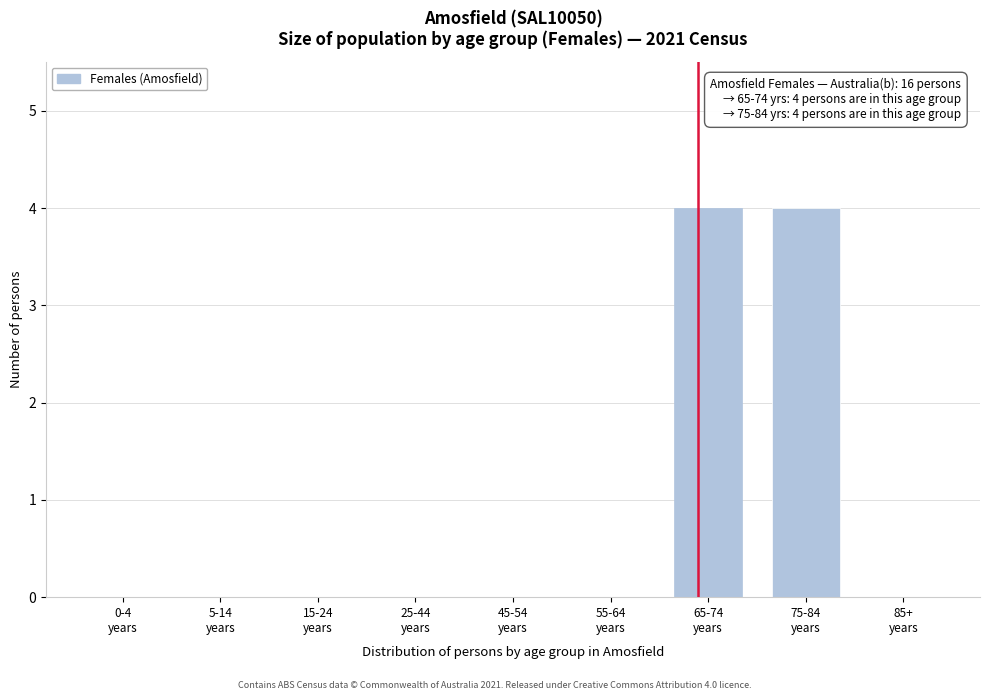

What is the sum of all values?

8